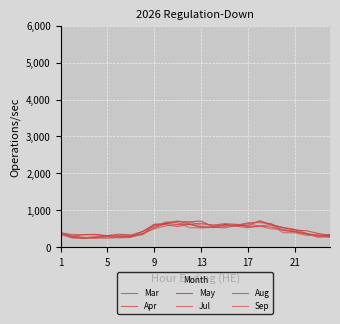

How many lines are shown in the chart?

6